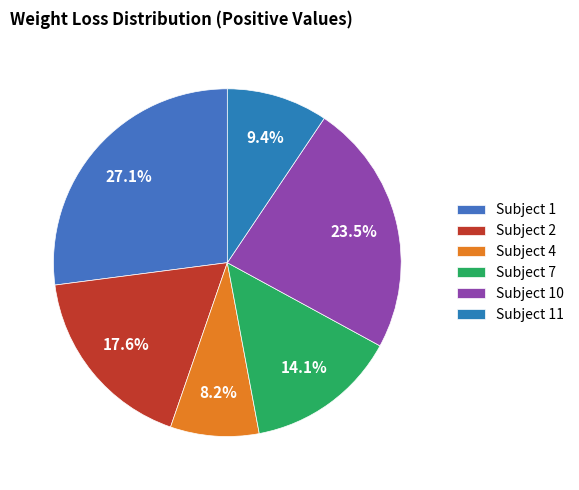

Which category has the biggest portion of the pie?

Subject 1